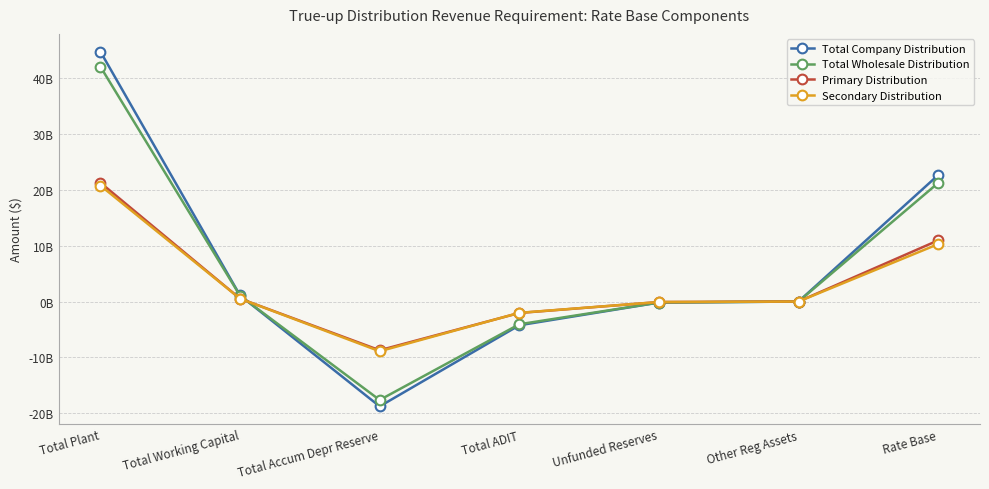

What are all the series names shown in the legend?

Total Company Distribution, Total Wholesale Distribution, Primary Distribution, Secondary Distribution